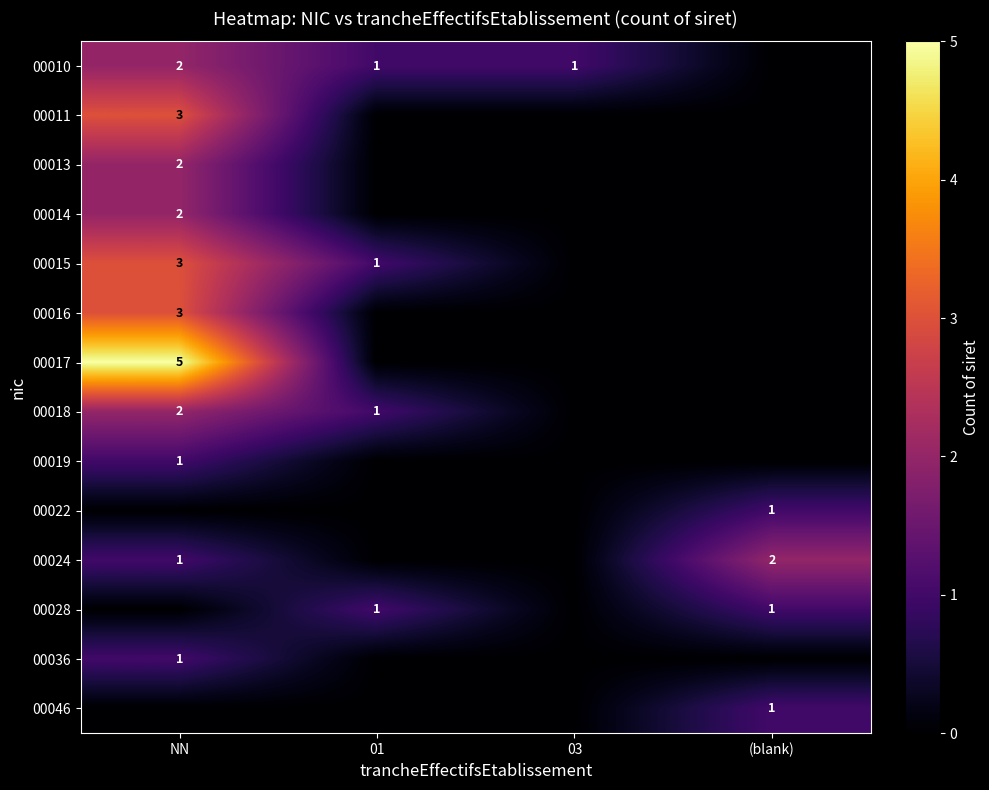

The value of 00018 at 01 is 1. True or false?

True